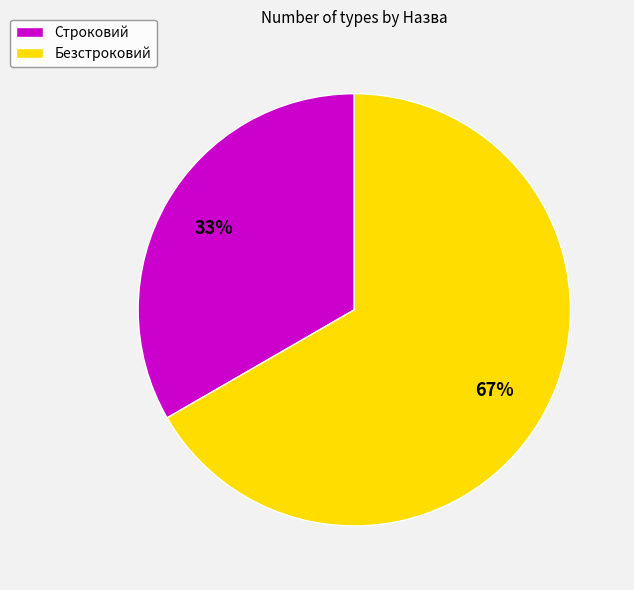

What is the smallest slice in the pie chart?

Строковий